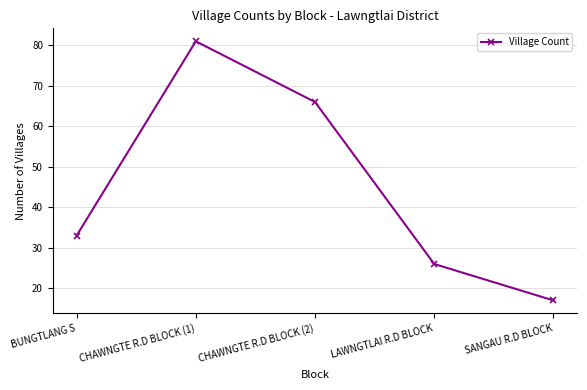

What is the label of the 3rd point from the left?

CHAWNGTE R.D BLOCK (2)